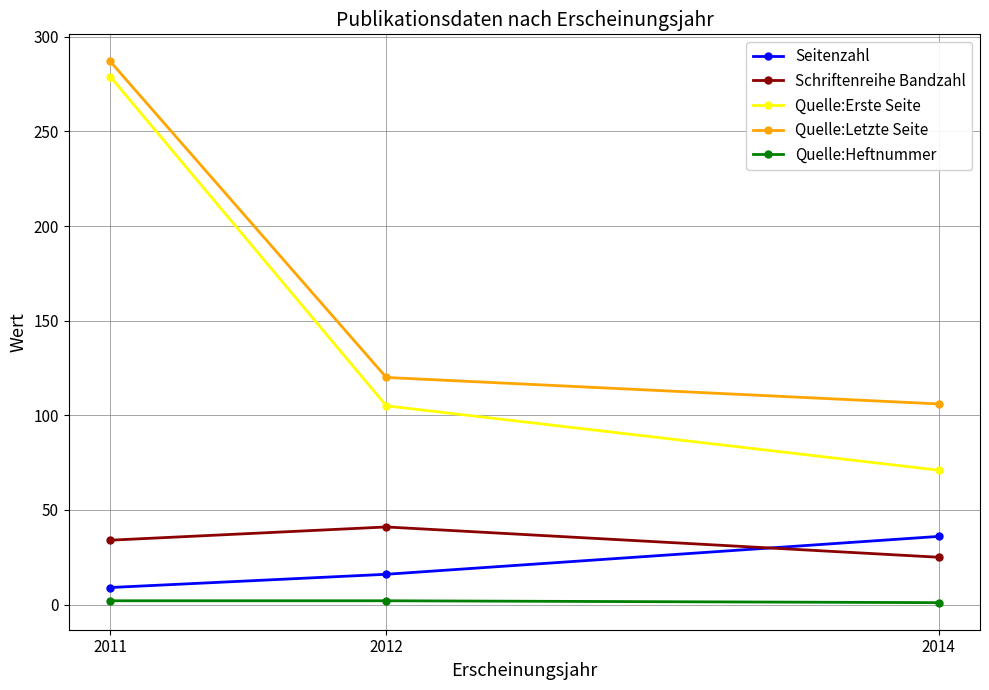

At which label is Quelle:Erste Seite closest to 175?

2012